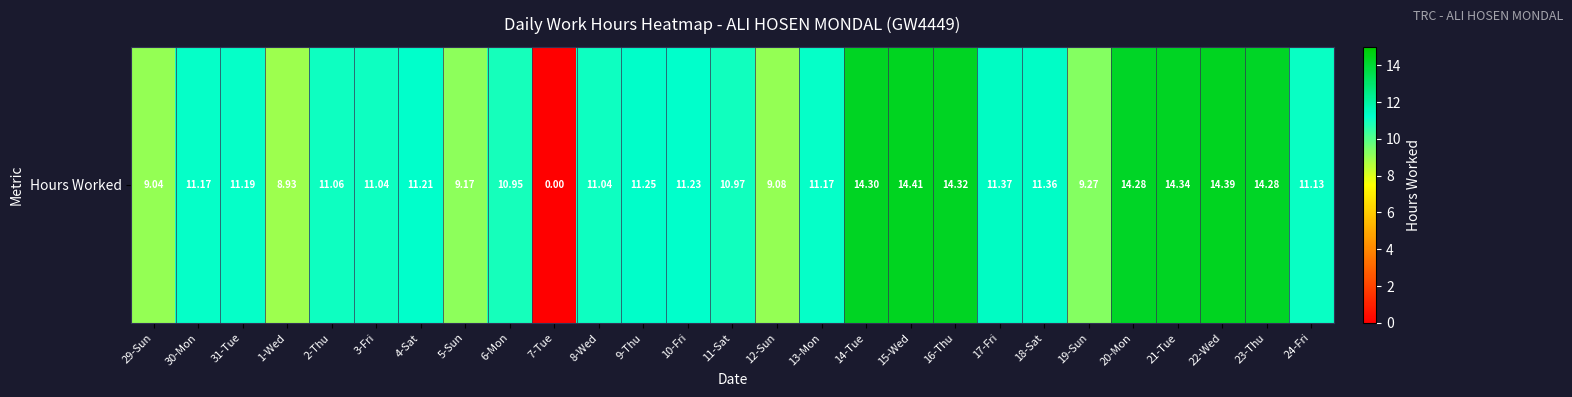

What is the change in value from 3-Fri to 5-Sun?

-1.9